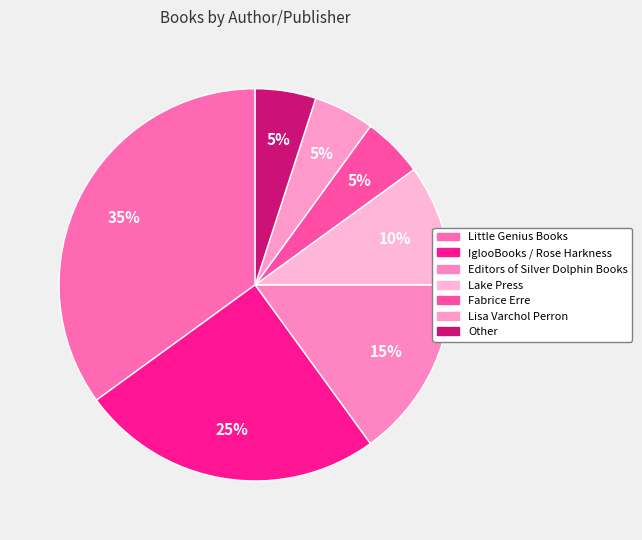

Rank the categories by value from highest to lowest.

Little Genius Books, IglooBooks / Rose Harkness, Editors of Silver Dolphin Books, Lake Press, Fabrice Erre, Lisa Varchol Perron, Other